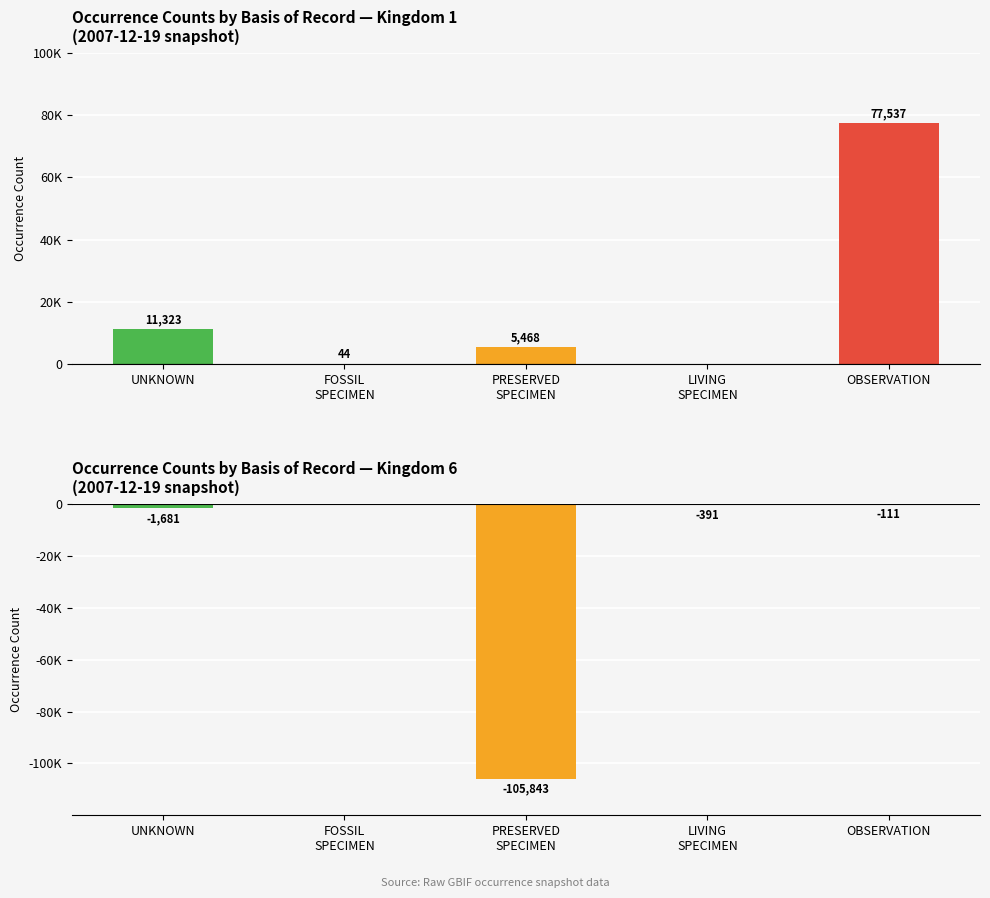

What is the difference between the highest and lowest values at UNKNOWN?

13004